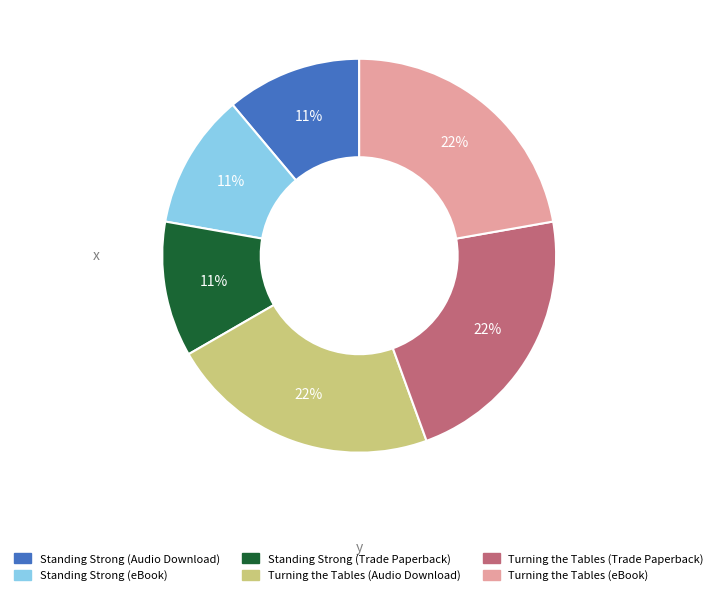

Is the sum of Turning the Tables (Trade Paperback) and Standing Strong (Audio Download) greater than half?

No